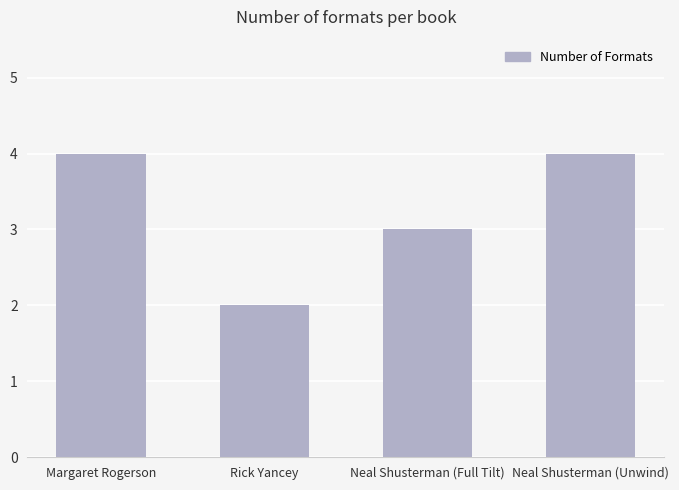

What is the sum of all values?

13